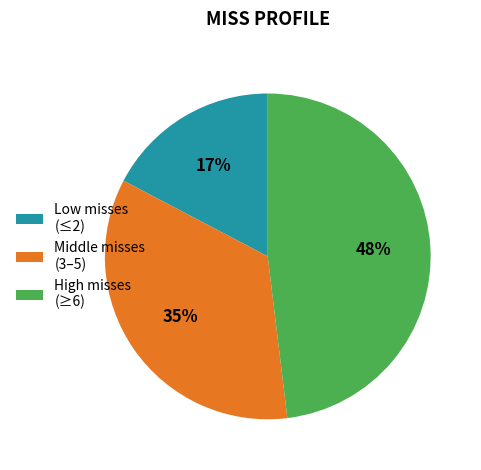

Count the number of slices in the pie.

3